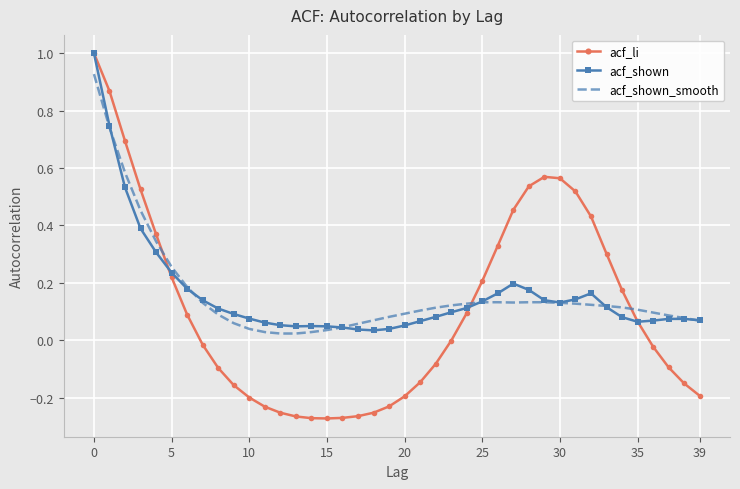

Which series has the largest range (max minus min)?

acf_li